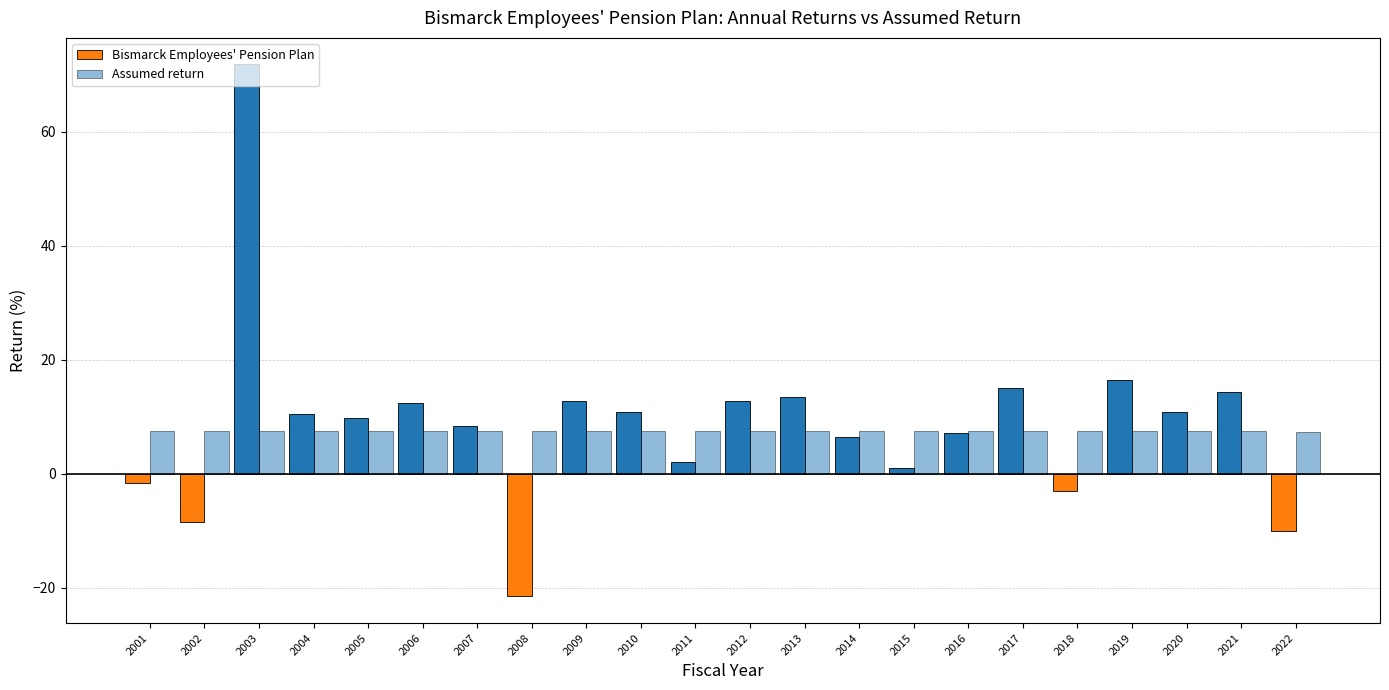

Are the bars grouped side by side (vs. stacked)?

Yes